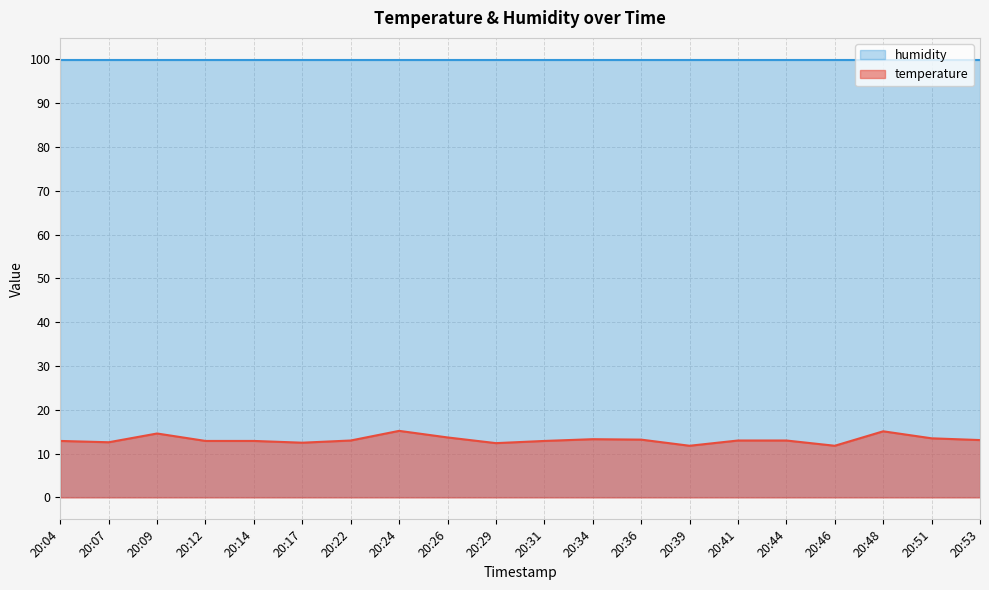

What is the difference between the maximum and minimum values?

3.4